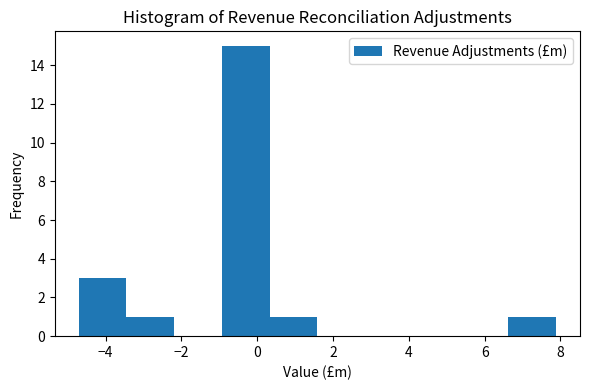

Reading left to right, list every bar in this chart as the range it spans on the x-axis followed by its height. Neither the bar edges nor the heights are printed on the chart, so give them approximately, as read against the axes.

-4.8 to -3.4: 3
-3.4 to -2.2: 1
-2.2 to -1.0: 0
-1.0 to 0.4: 15
0.4 to 1.6: 1
1.6 to 2.8: 0
2.8 to 4.2: 0
4.2 to 5.4: 0
5.4 to 6.6: 0
6.6 to 7.8: 1